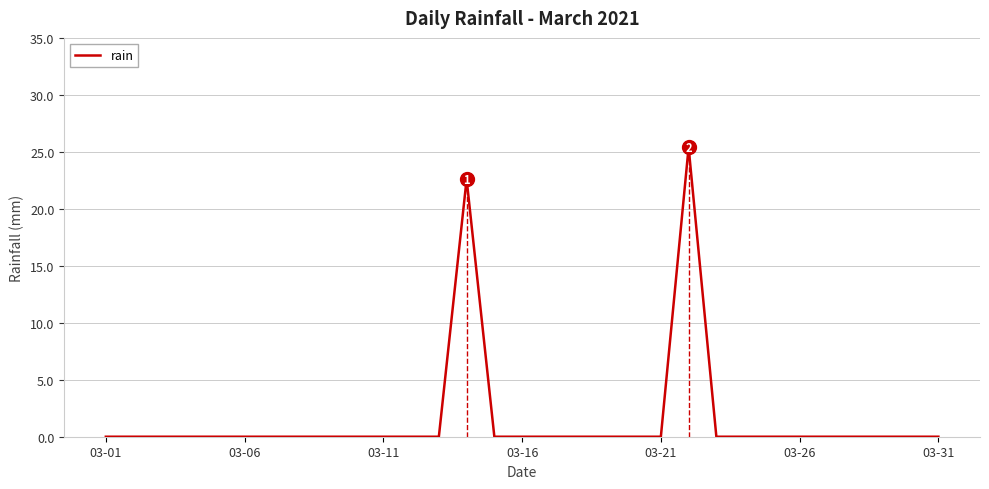

What is the maximum value shown in the chart?

25.4